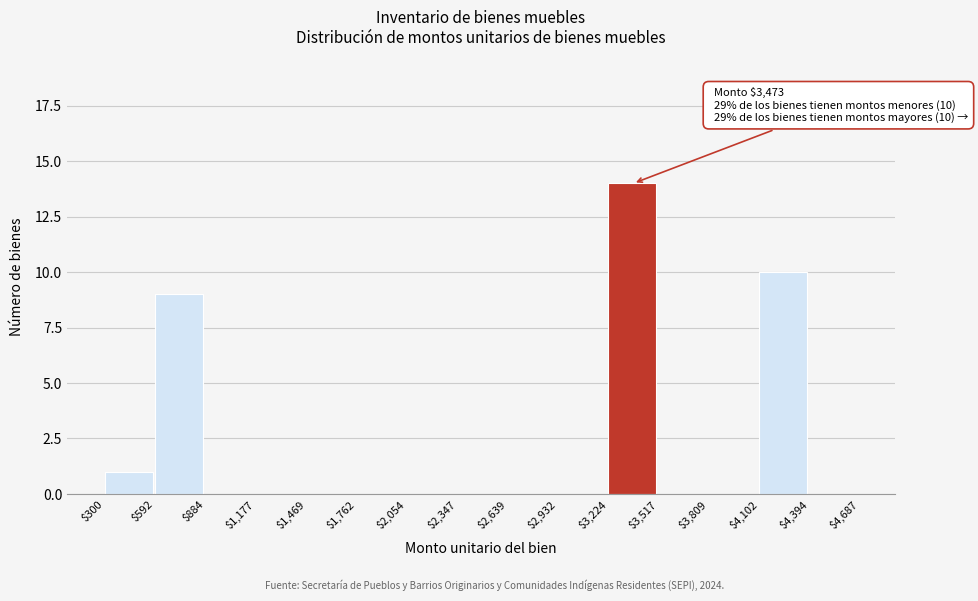

Which range on the x-axis has the tallest bar?

$3,224 to $3,517